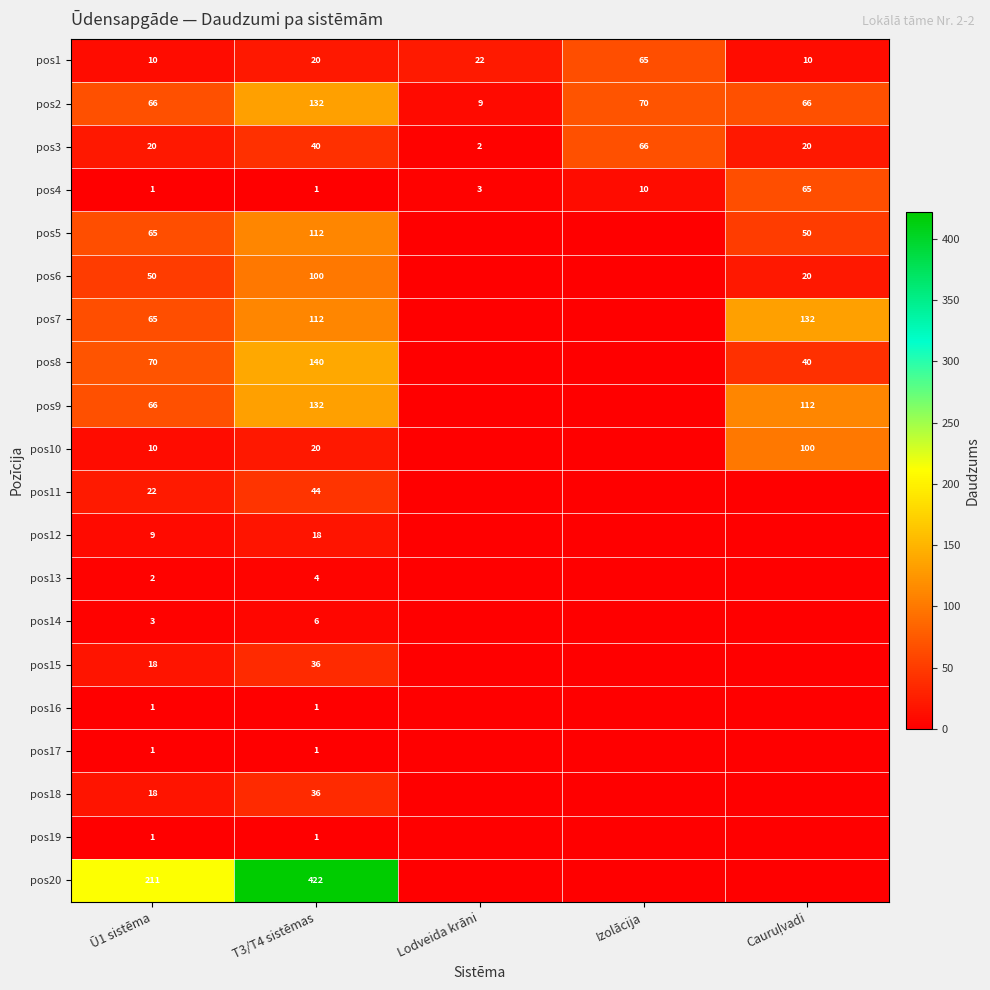

Between Ū1 sistēma and T3/T4 sistēmas, which series saw the biggest shift?

pos20